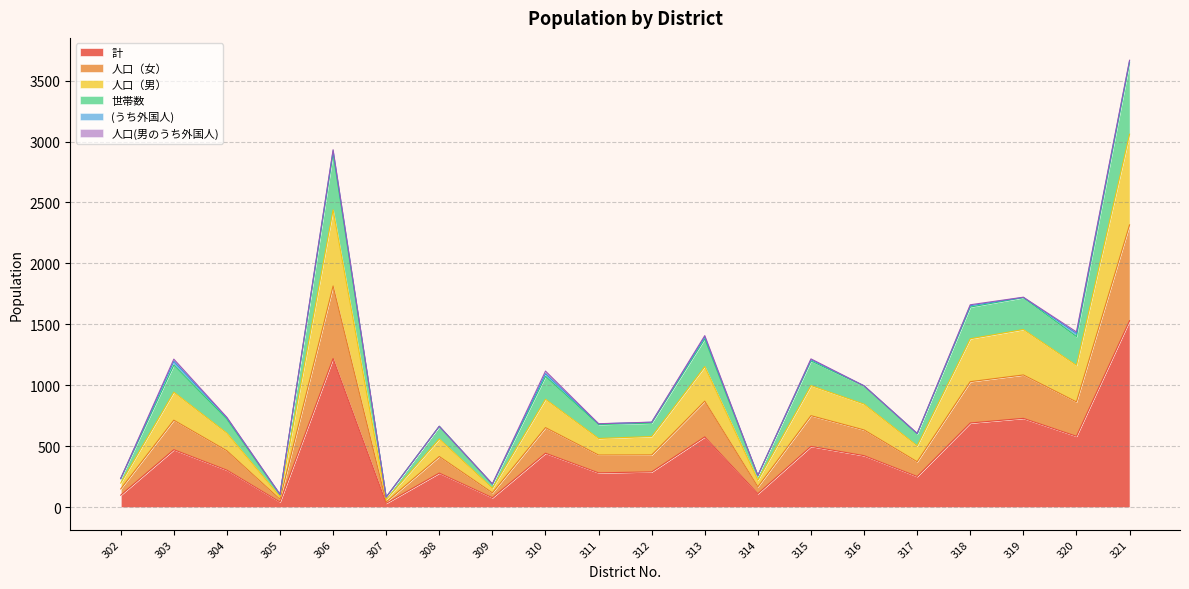

True or false: 計 and 人口（男） intersect in this chart.

False